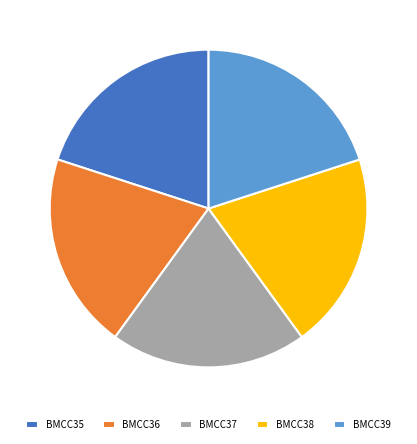

Do BMCC39 and BMCC37 together represent more than half of the pie?

No